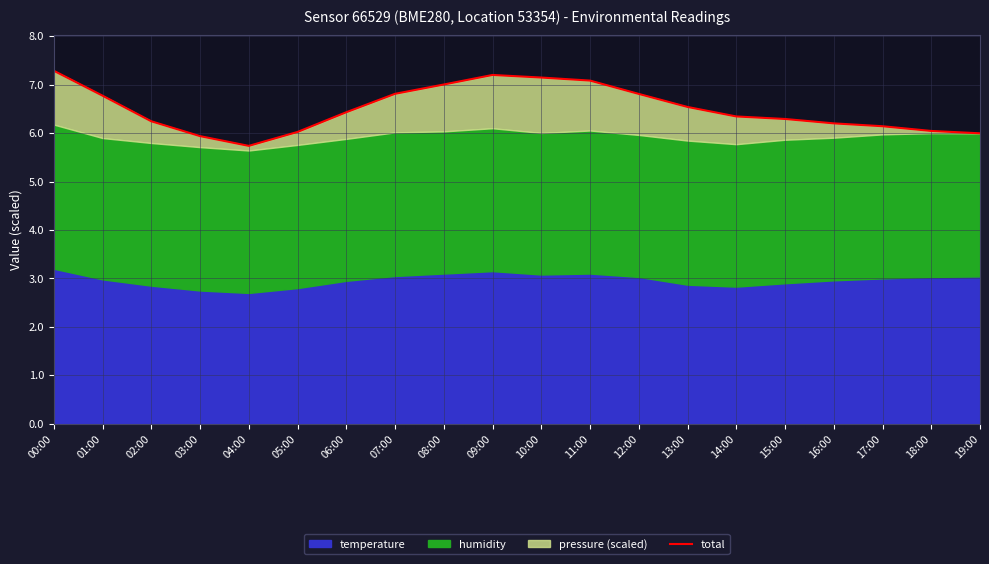

Between 17:00 and 11:00, which is larger?

11:00